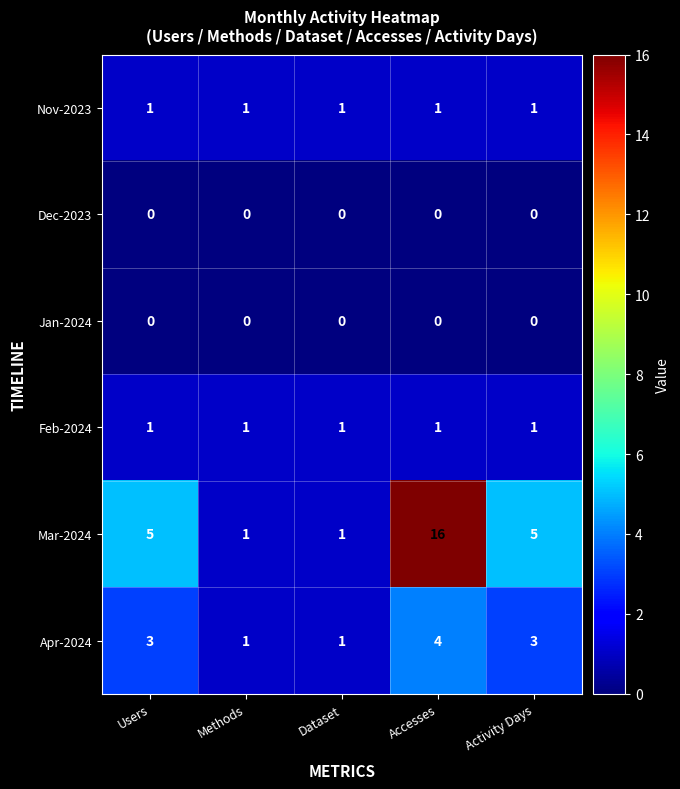

Reading left to right, what are all the values shown in this chart?

Nov-2023: Users=1	Methods=1	Dataset=1	Accesses=1	Activity Days=1
Dec-2023: Users=0	Methods=0	Dataset=0	Accesses=0	Activity Days=0
Jan-2024: Users=0	Methods=0	Dataset=0	Accesses=0	Activity Days=0
Feb-2024: Users=1	Methods=1	Dataset=1	Accesses=1	Activity Days=1
Mar-2024: Users=5	Methods=1	Dataset=1	Accesses=16	Activity Days=5
Apr-2024: Users=3	Methods=1	Dataset=1	Accesses=4	Activity Days=3